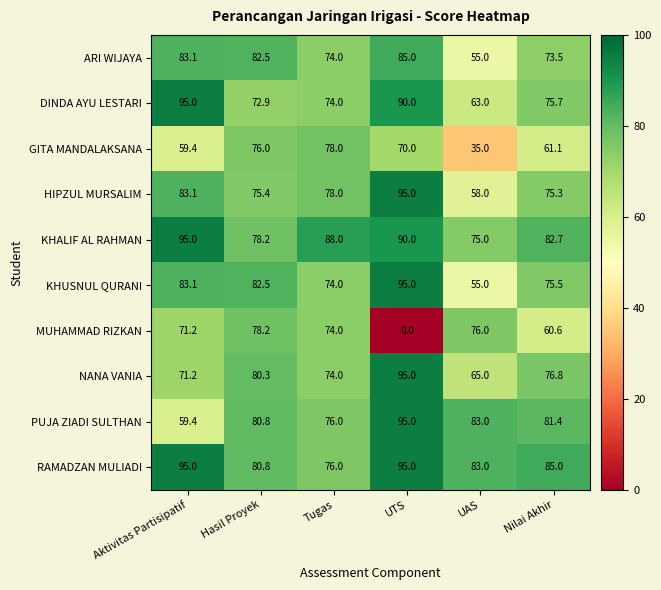

What is the total value across all series at Nilai Akhir?

747.6